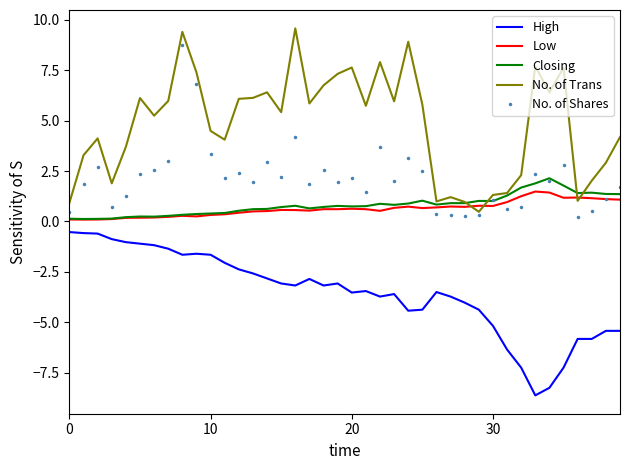

Which series has the largest total across all categories?

No. of Trans